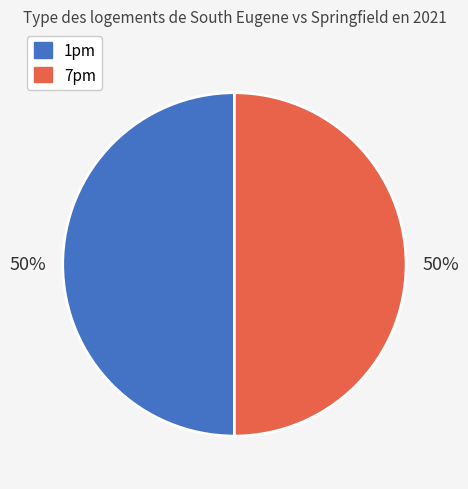

To the nearest percent, what percentage of the pie is 7pm?

50%